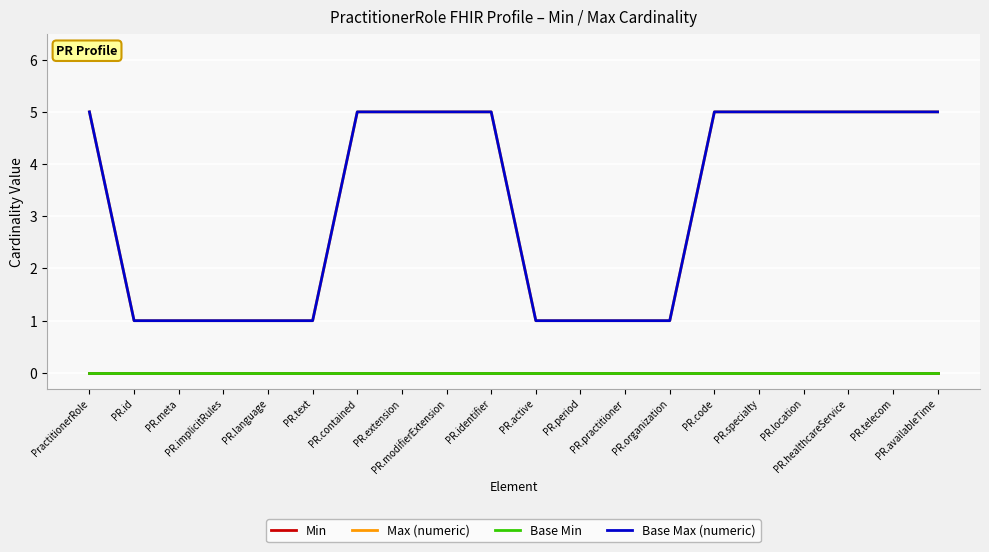

Reading left to right, extract all data points from this chart.

Min: PractitionerRole=0	PR.id=0	PR.meta=0	PR.implicitRules=0	PR.language=0	PR.text=0	PR.contained=0	PR.extension=0	PR.modifierExtension=0	PR.identifier=0	PR.active=0	PR.period=0	PR.practitioner=0	PR.organization=0	PR.code=0	PR.specialty=0	PR.location=0	PR.healthcareService=0	PR.telecom=0	PR.availableTime=0
Max (numeric): PractitionerRole=5	PR.id=1	PR.meta=1	PR.implicitRules=1	PR.language=1	PR.text=1	PR.contained=5	PR.extension=5	PR.modifierExtension=5	PR.identifier=5	PR.active=1	PR.period=1	PR.practitioner=1	PR.organization=1	PR.code=5	PR.specialty=5	PR.location=5	PR.healthcareService=5	PR.telecom=5	PR.availableTime=5
Base Min: PractitionerRole=0	PR.id=0	PR.meta=0	PR.implicitRules=0	PR.language=0	PR.text=0	PR.contained=0	PR.extension=0	PR.modifierExtension=0	PR.identifier=0	PR.active=0	PR.period=0	PR.practitioner=0	PR.organization=0	PR.code=0	PR.specialty=0	PR.location=0	PR.healthcareService=0	PR.telecom=0	PR.availableTime=0
Base Max (numeric): PractitionerRole=5	PR.id=1	PR.meta=1	PR.implicitRules=1	PR.language=1	PR.text=1	PR.contained=5	PR.extension=5	PR.modifierExtension=5	PR.identifier=5	PR.active=1	PR.period=1	PR.practitioner=1	PR.organization=1	PR.code=5	PR.specialty=5	PR.location=5	PR.healthcareService=5	PR.telecom=5	PR.availableTime=5